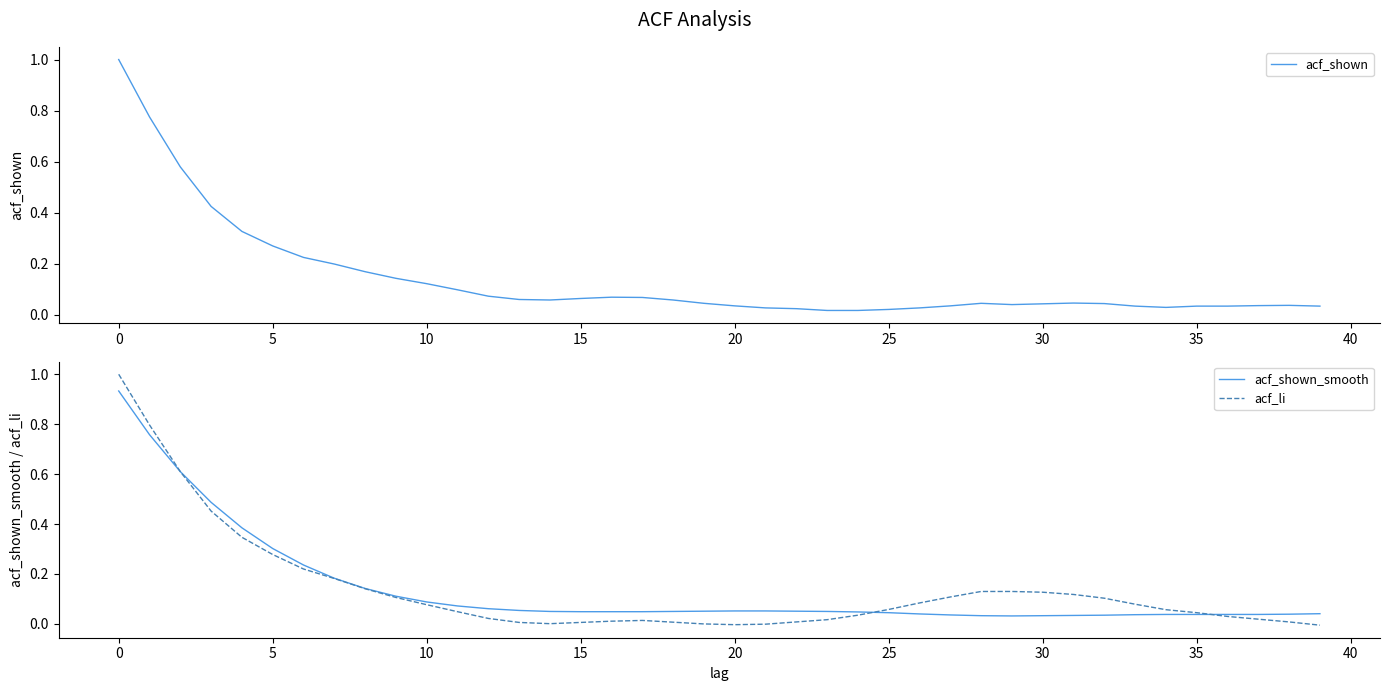

Between which two adjacent categories do acf_li and acf_shown_smooth first intersect?

24 and 25